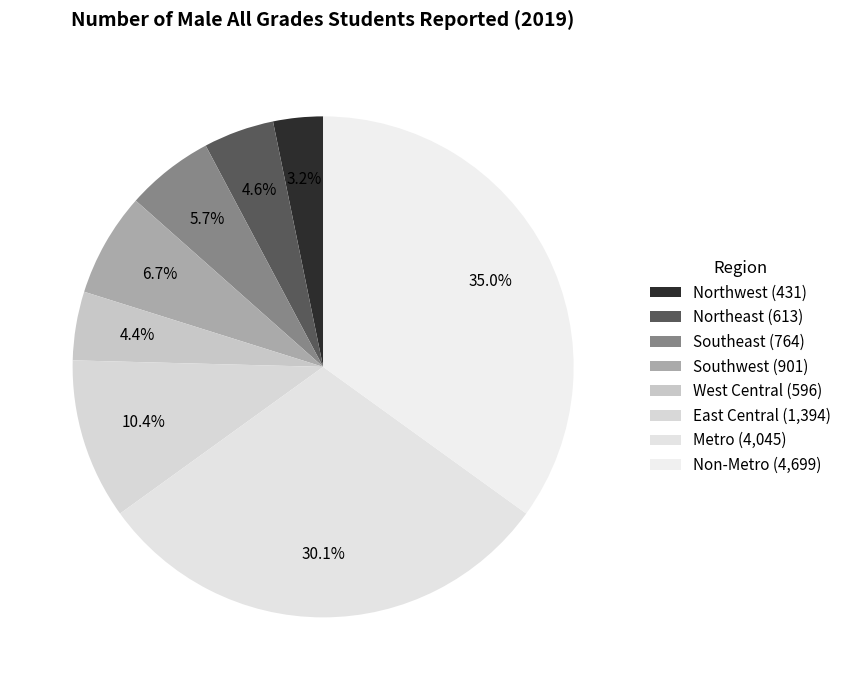

Is Non-Metro the majority of the pie?

No